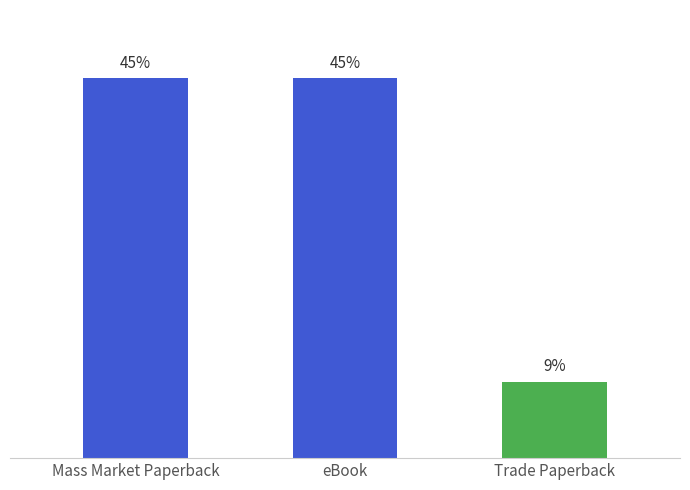

Are the bars horizontal?

No